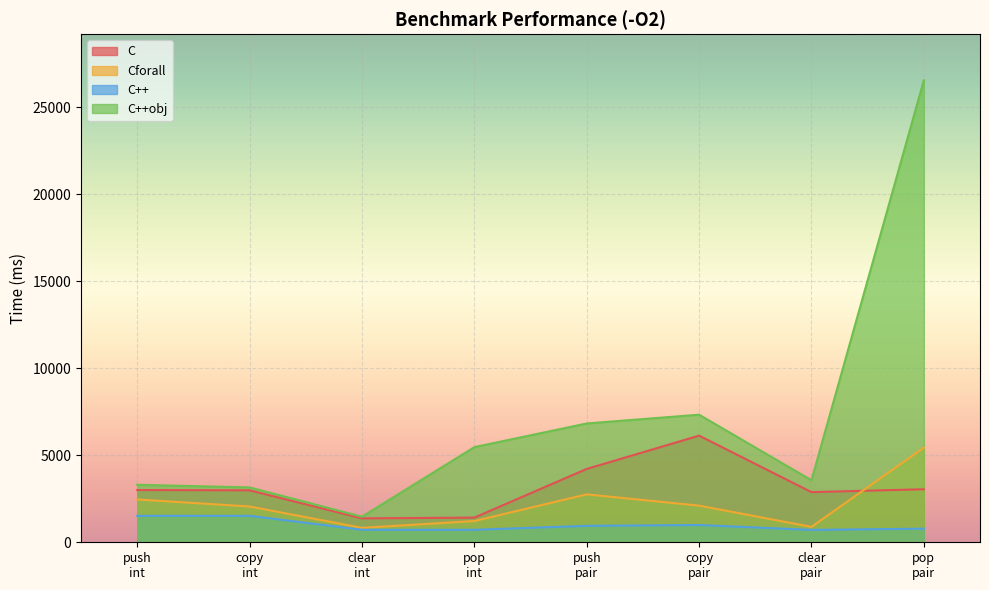

True or false: Cforall and C++obj intersect in this chart.

False